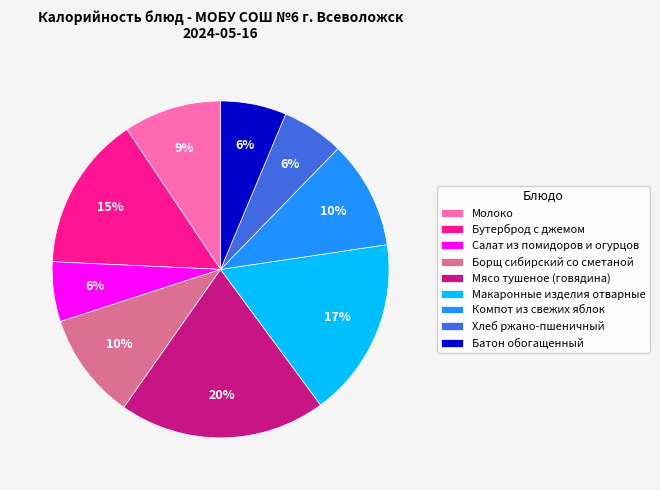

How many segments does this pie chart have?

9